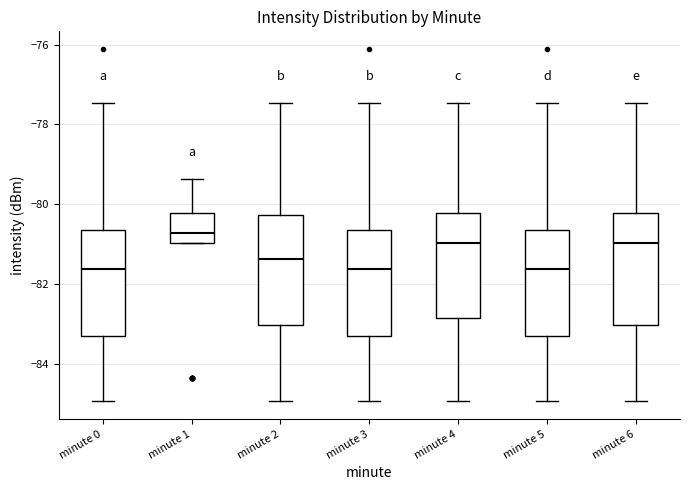

Reading left to right, read every box against the y-axis: the position of its median line, the range the box covers, and the ends of its whiskers. The values are not printed on the chart, so give them approximately, as read against the axis.

minute 0: median -81.6, box -83.2 to -80.6, whiskers -85.0 to -77.4
minute 1: median -80.8, box -81.0 to -80.2, whiskers -81.0 to -79.4
minute 2: median -81.4, box -83.0 to -80.2, whiskers -85.0 to -77.4
minute 3: median -81.6, box -83.2 to -80.6, whiskers -85.0 to -77.4
minute 4: median -81.0, box -82.8 to -80.2, whiskers -85.0 to -77.4
minute 5: median -81.6, box -83.2 to -80.6, whiskers -85.0 to -77.4
minute 6: median -81.0, box -83.0 to -80.2, whiskers -85.0 to -77.4